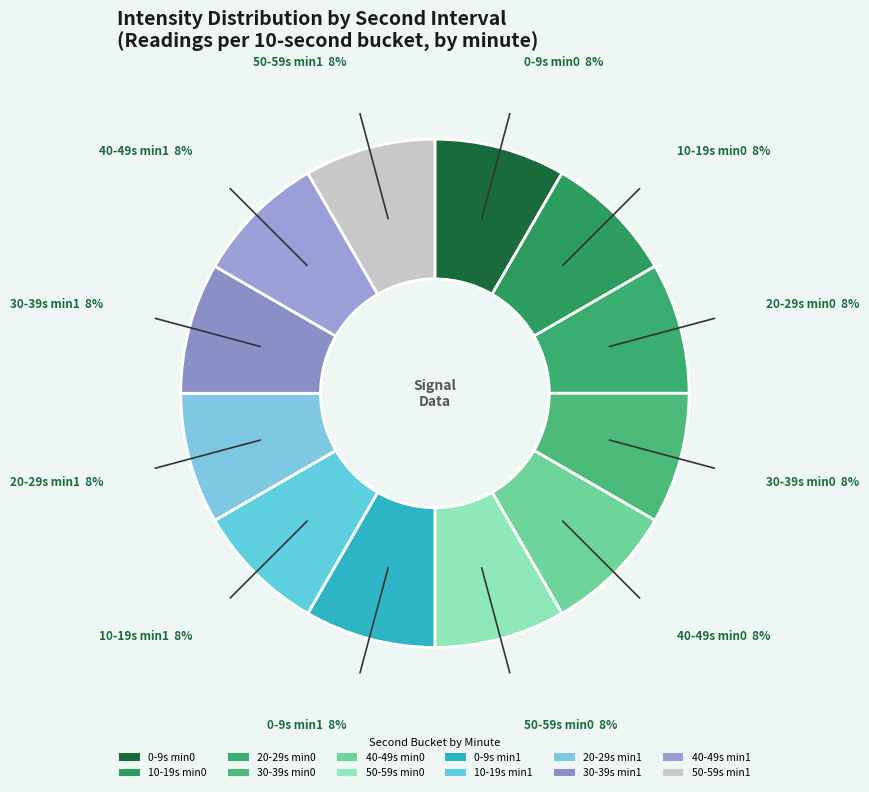

To the nearest percent, what is the average slice percentage?

8%